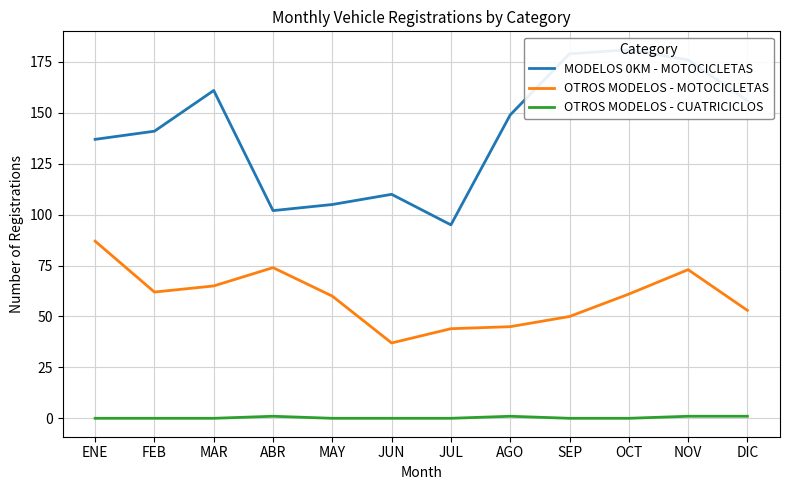

What is the difference between the OTROS MODELOS - MOTOCICLETAS values at FEB and DIC?

9